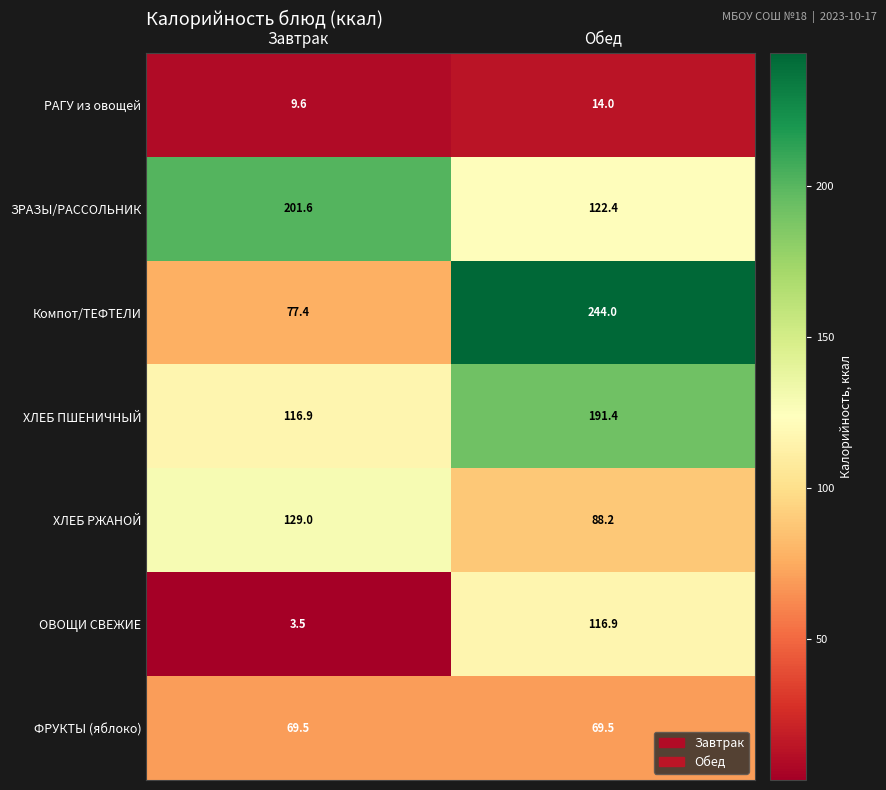

What is the approximate value of ОВОЩИ СВЕЖИЕ at Завтрак?

3.5